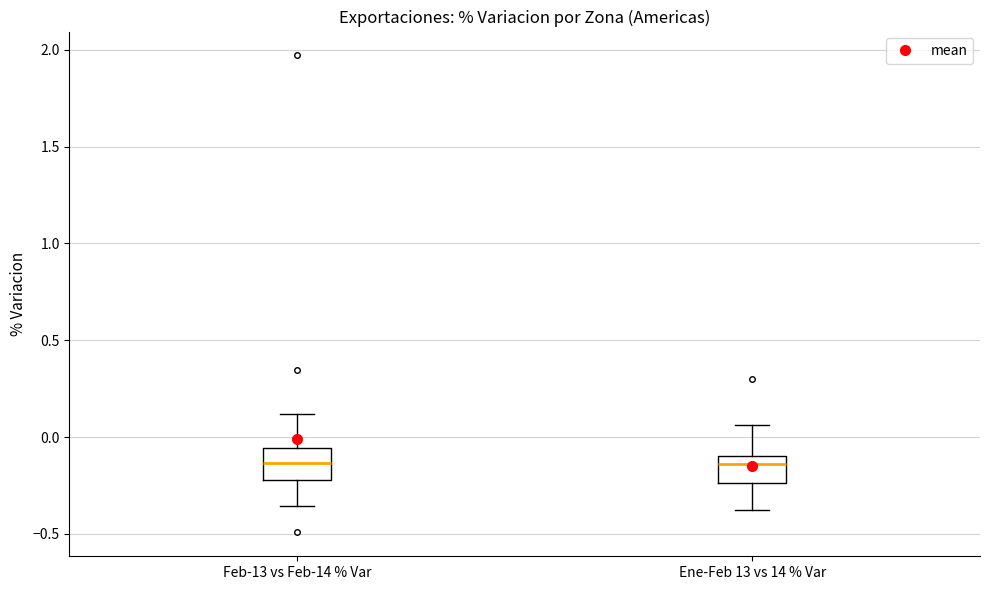

Reading left to right, read every box against the y-axis: the position of its median line, the range the box covers, and the ends of its whiskers. The values are not printed on the chart, so give them approximately, as read against the axis.

Feb-13 vs Feb-14 % Var: median -0.15, box -0.20 to -0.05, whiskers -0.35 to 0.10
Ene-Feb 13 vs 14 % Var: median -0.15, box -0.25 to -0.10, whiskers -0.40 to 0.05